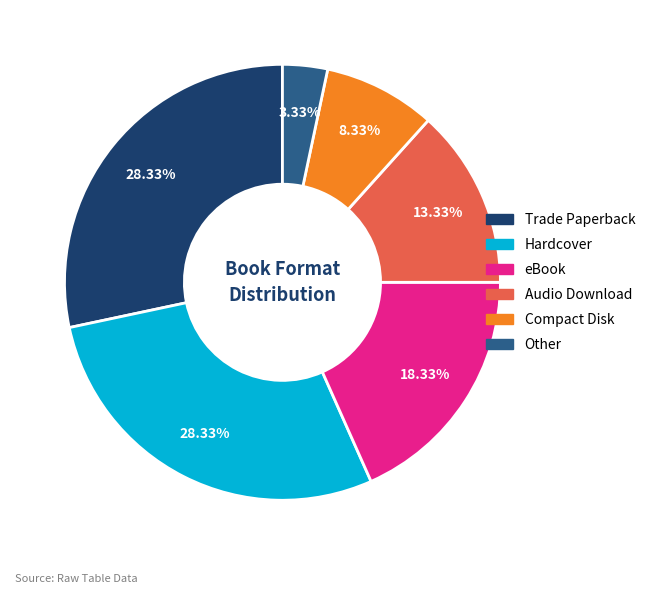

Does Hardcover represent more than half of the total?

No